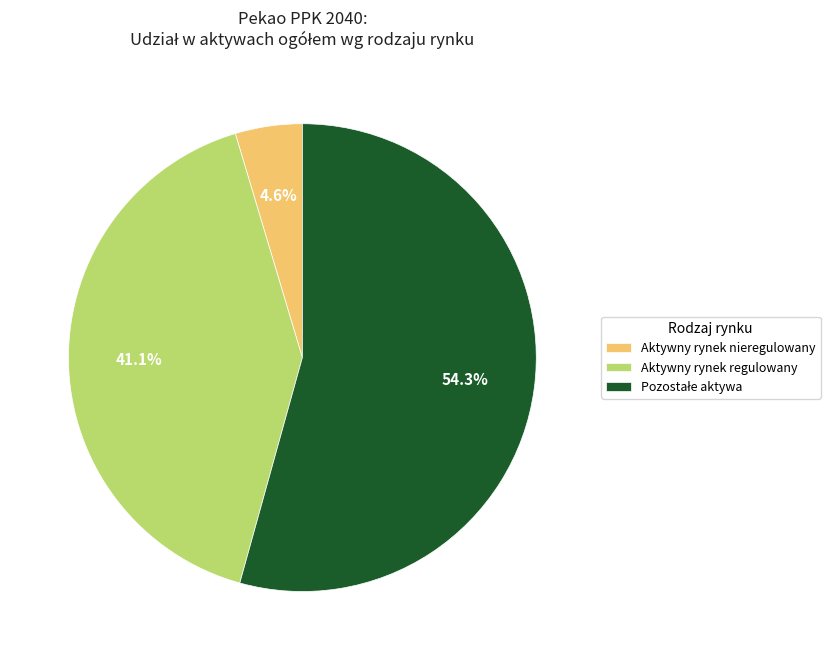

Do Aktywny rynek regulowany and Aktywny rynek nieregulowany together represent more than half of the pie?

No